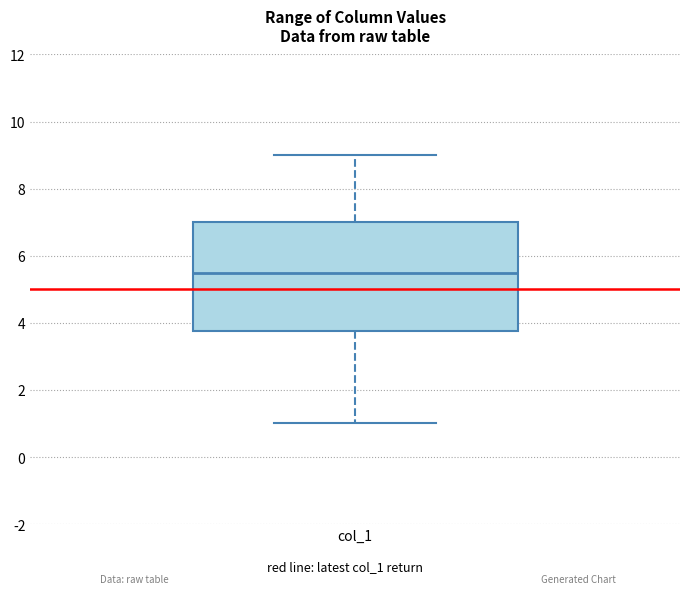

Read this box plot against the y-axis: the position of the median line, the range covered by the box, and the ends of both whiskers. The values are not printed on the chart, so give them approximately, as read against the axis.

median 5.6, box 3.8 to 7.0, whiskers 1.0 to 9.0